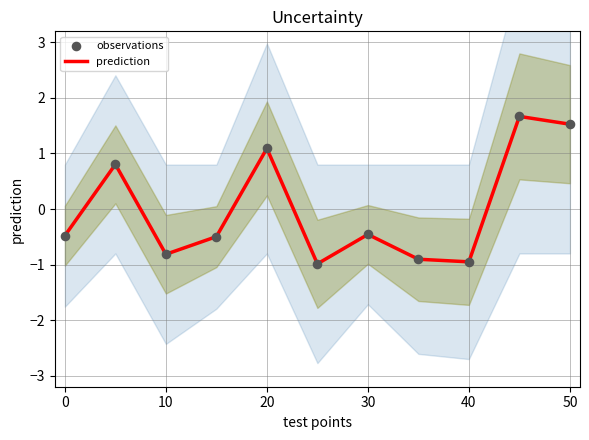

What are all the series names shown in the legend?

prediction, observations